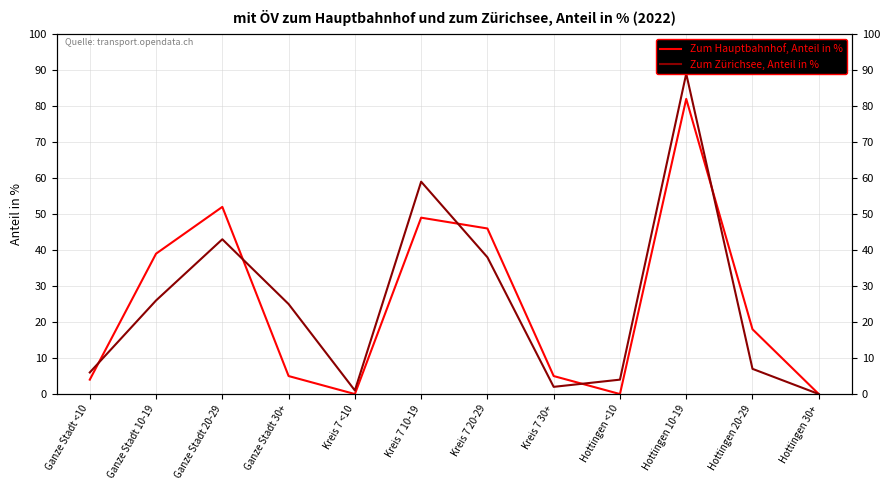

The Zum Zürichsee, Anteil in % series shows 4 at Hottingen <10. True or false?

True